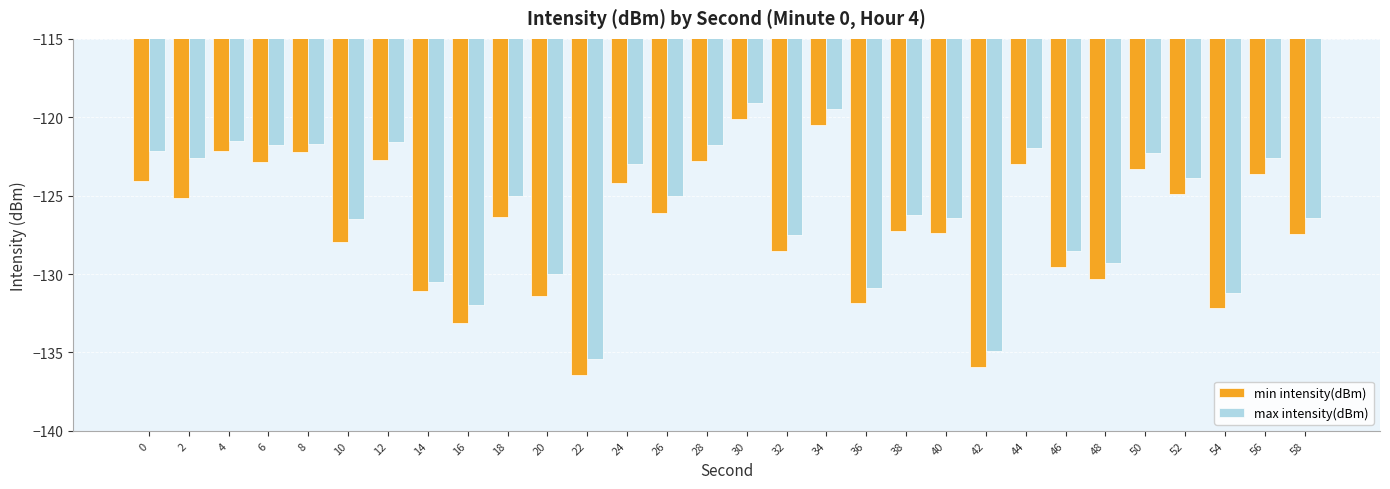

The value of max intensity(dBm) at 4 is -183.3. True or false?

False